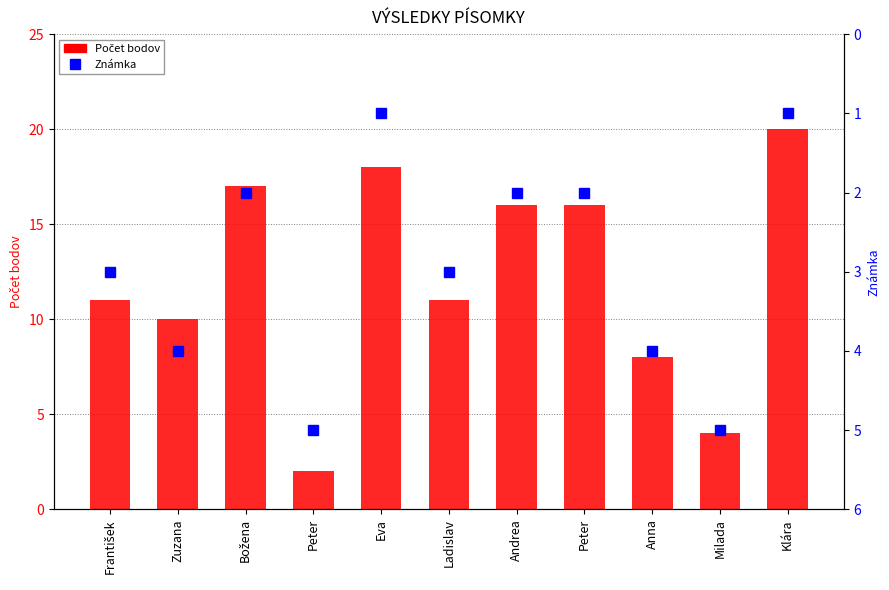

What is the highest value of the Známka series?

5